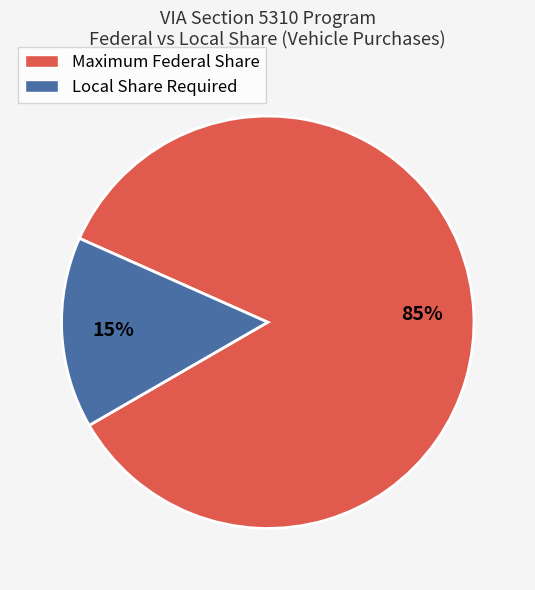

To the nearest percent, what portion does Local Share Required represent?

15%